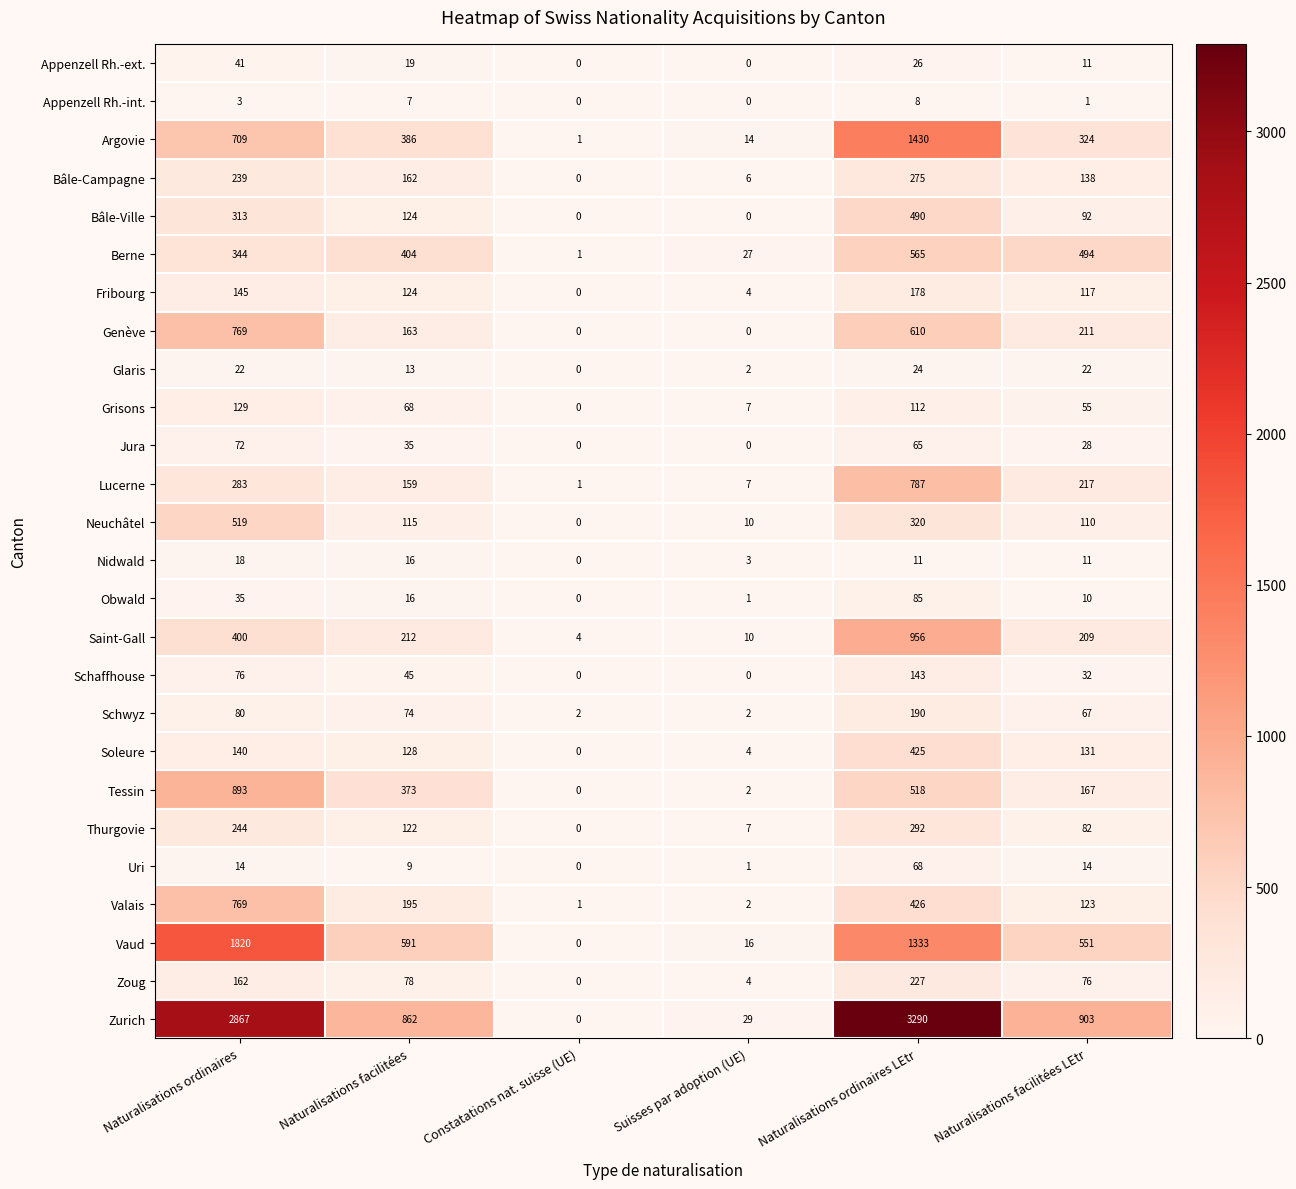

The Fribourg series shows 287 at Naturalisations ordinaires LEtr. True or false?

False